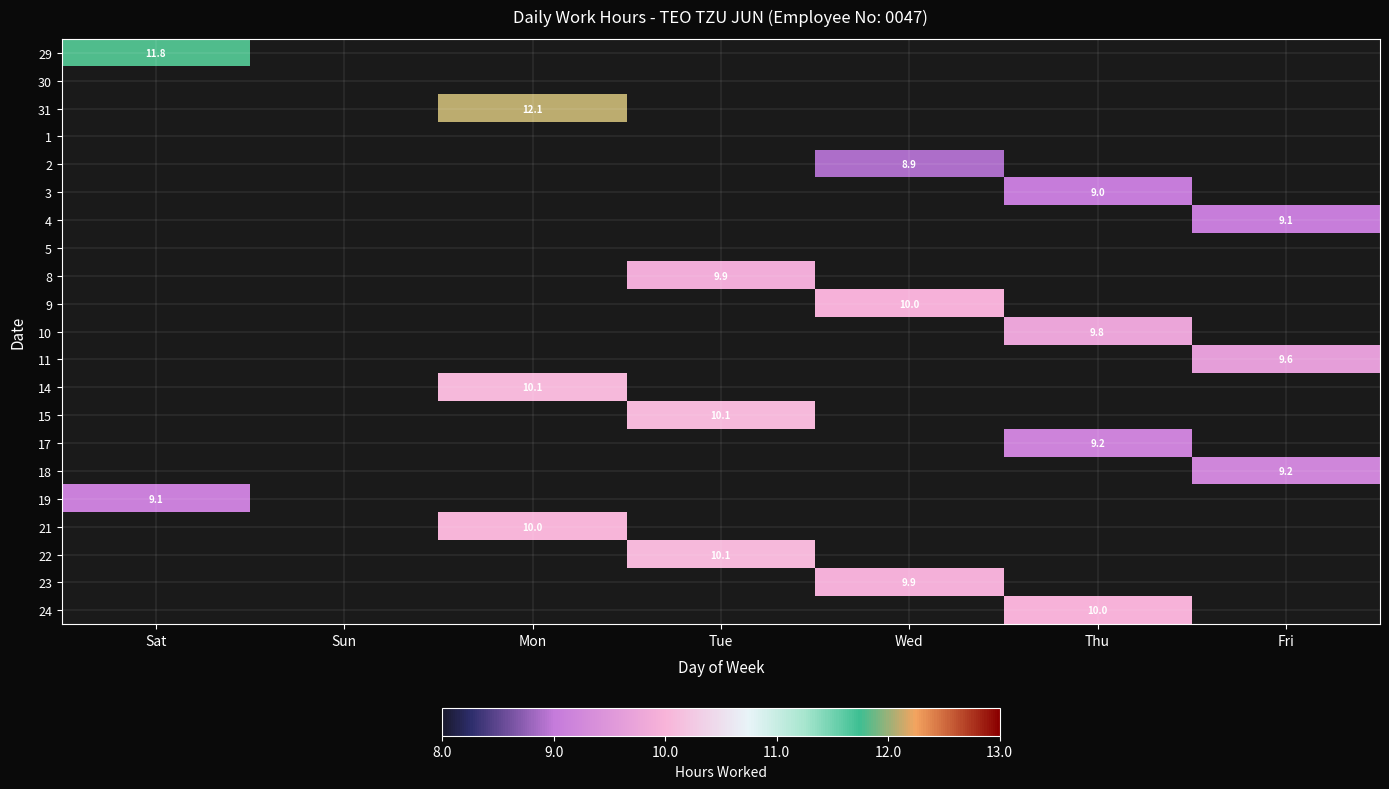

The 18 series shows 9.2 at Fri. True or false?

True